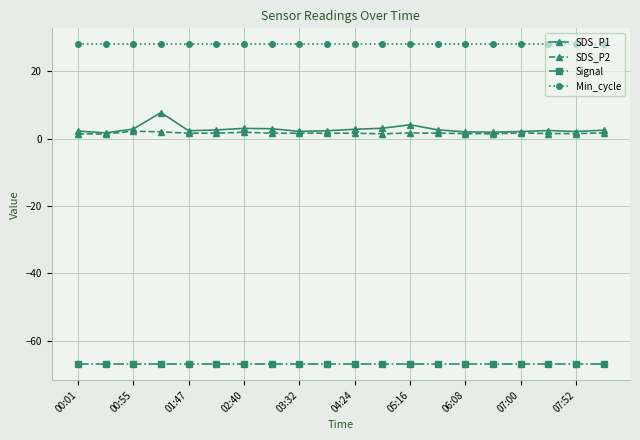

Which series has the largest total across all categories?

Min_cycle